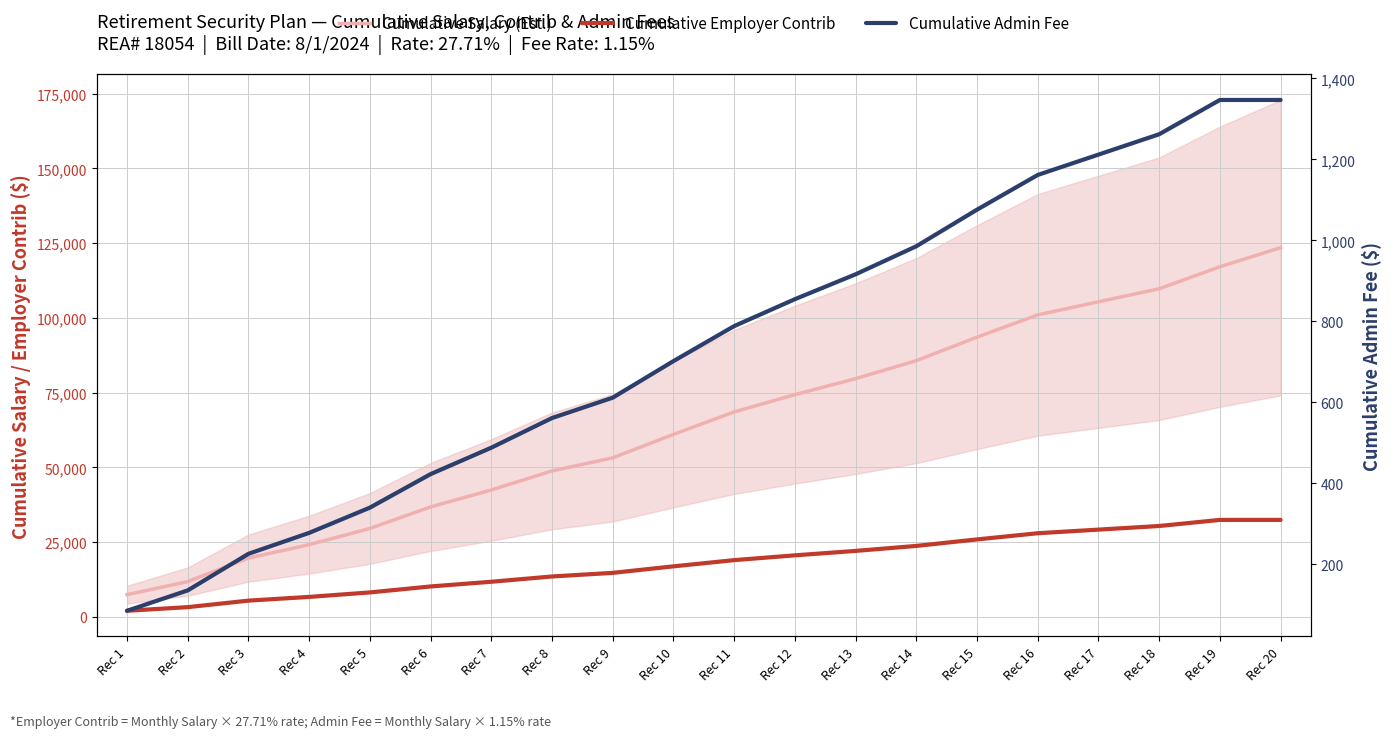

At Rec 17, list the series in order from largest to smallest.

Cumulative Salary (Est.), Cumulative Employer Contrib, Cumulative Admin Fee